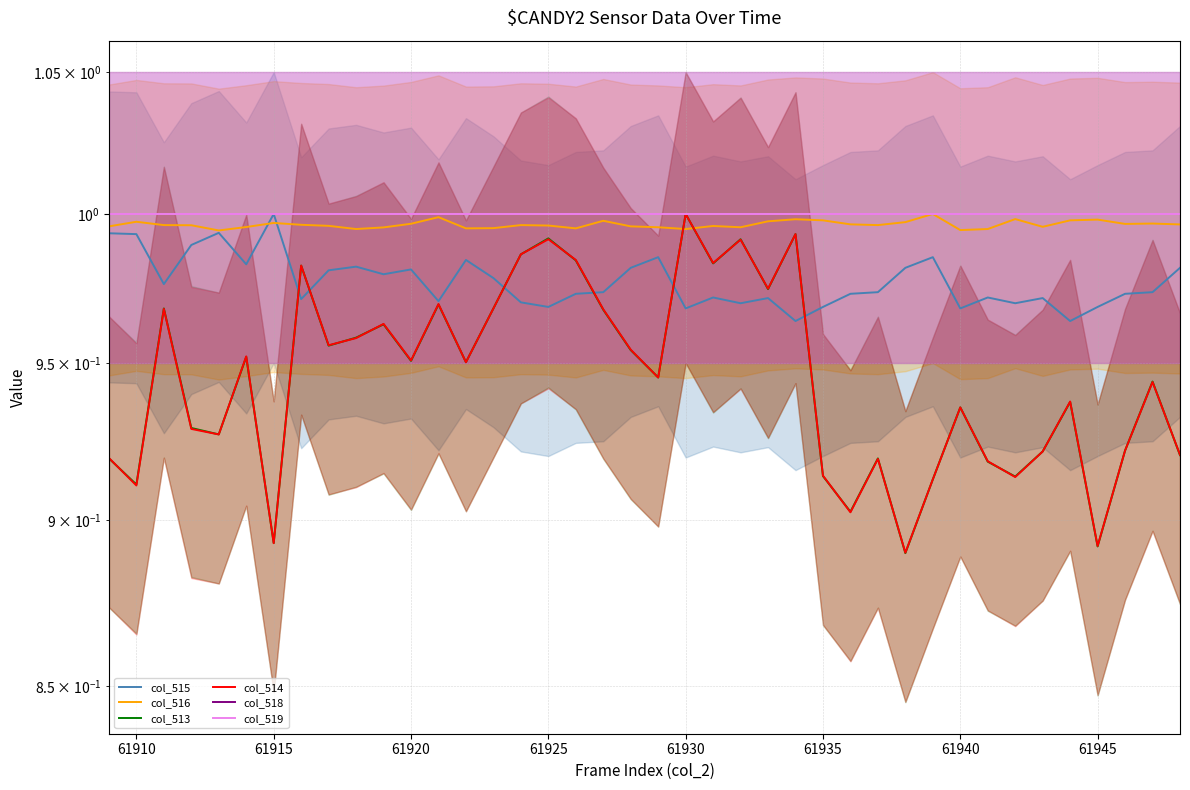

What is the minimum value shown in the chart?

0.9